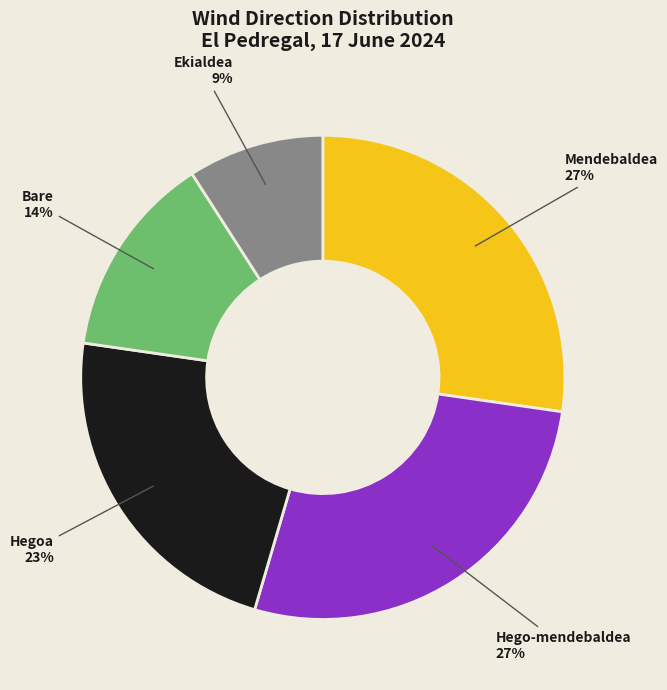

To the nearest percent, what is the average slice percentage?

20%